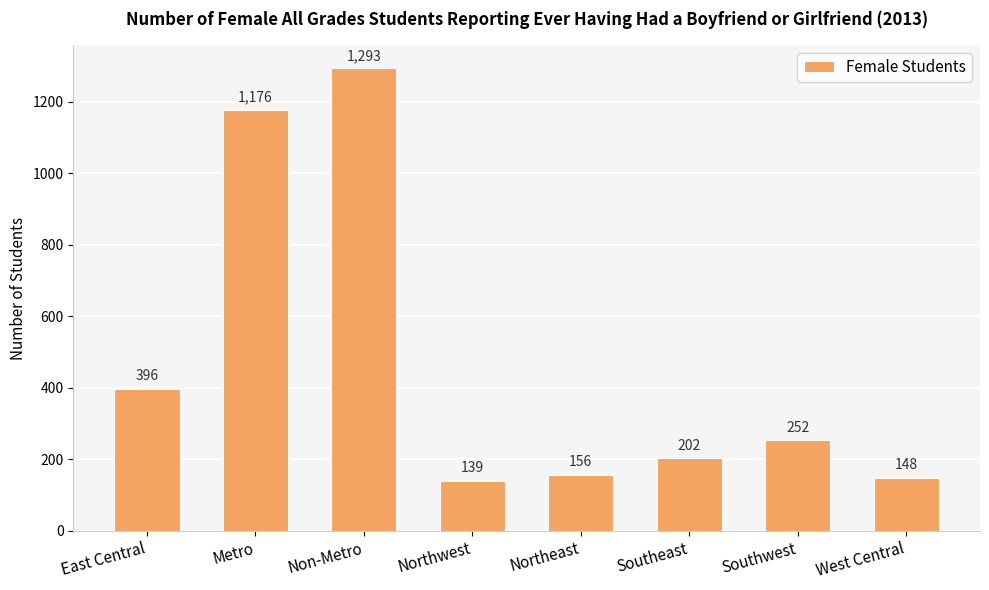

What is the difference between the values at Northeast and East Central?

240